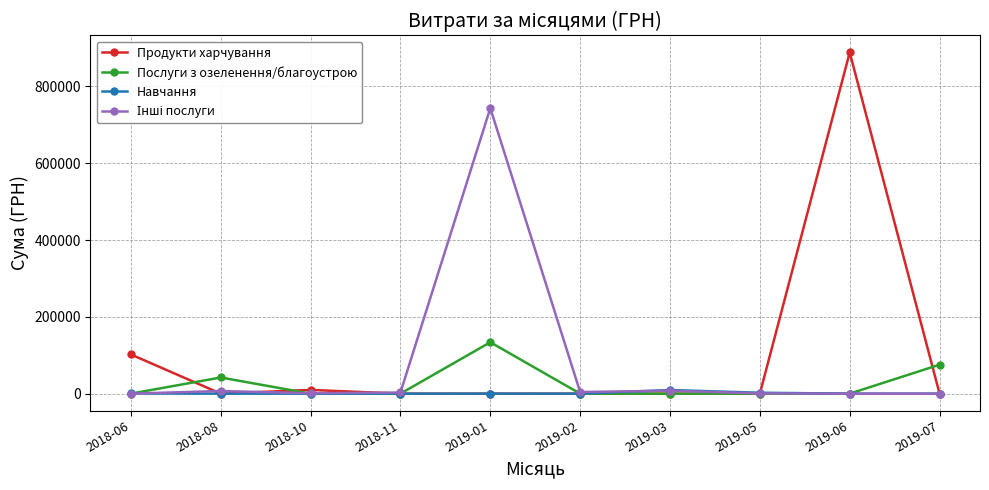

Which series has the widest spread of values?

Продукти харчування